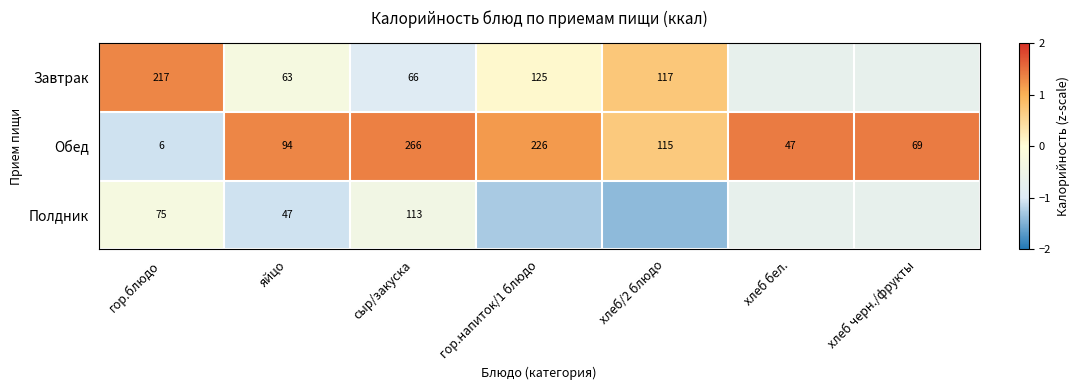

Which category has the lowest value in the Обед series?

гор.блюдо